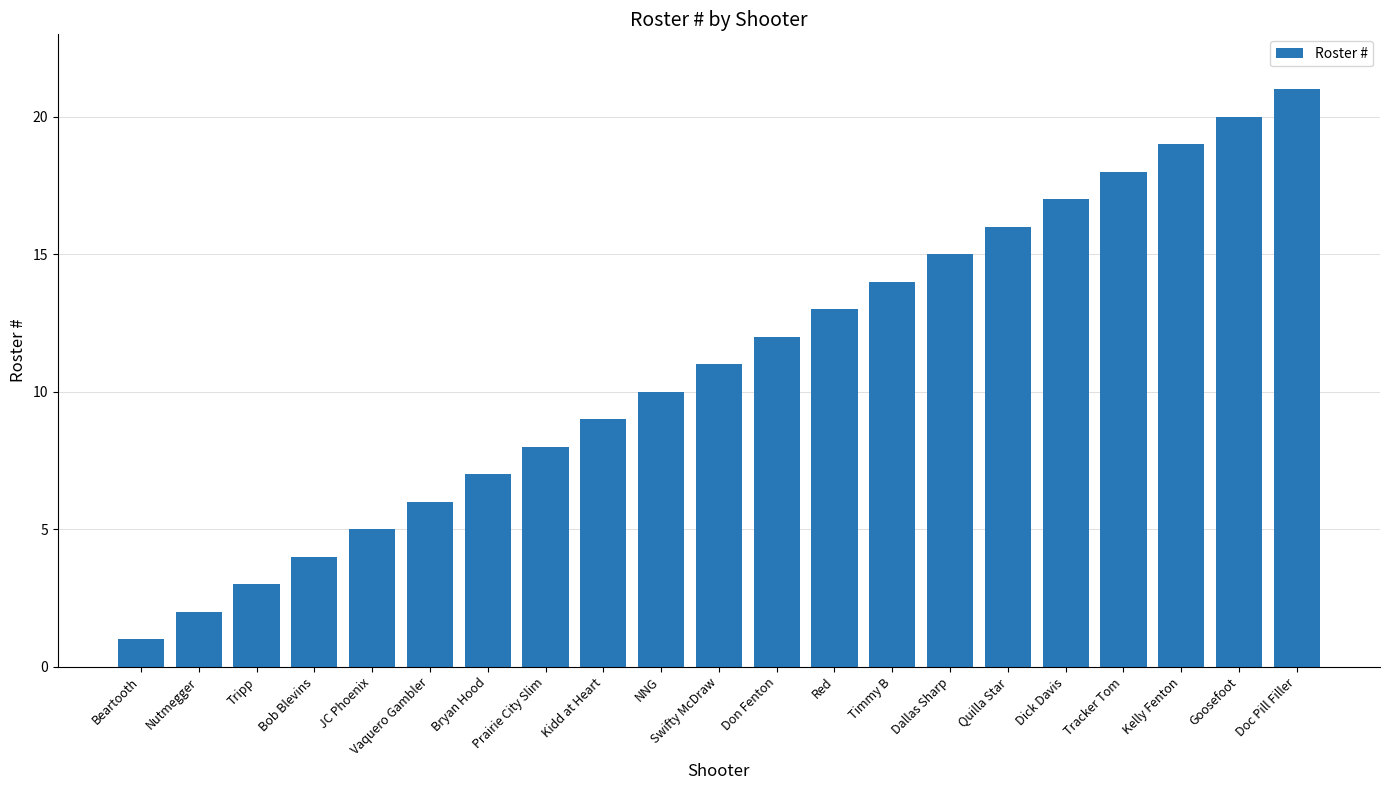

Reading right to left, transcribe all the data shown in this chart.

21	20	19	18	17	16	15	14	13	12	11	10	9	8	7	6	5	4	3	2	1